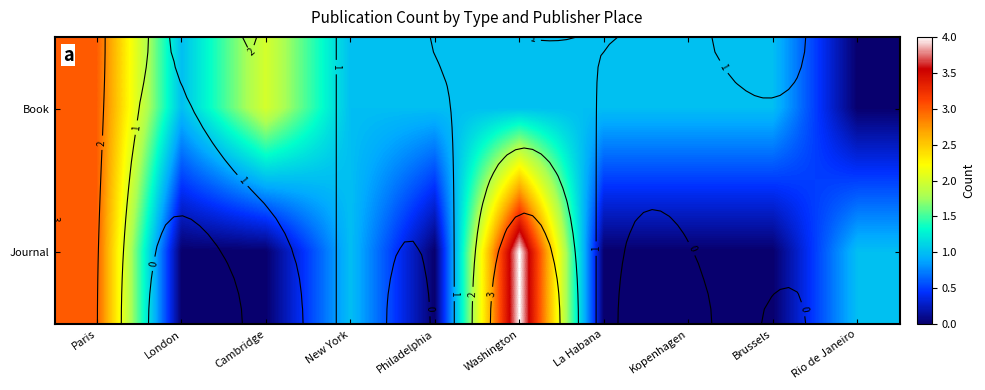

Between Cambridge and Washington, which series saw the biggest shift?

Journal